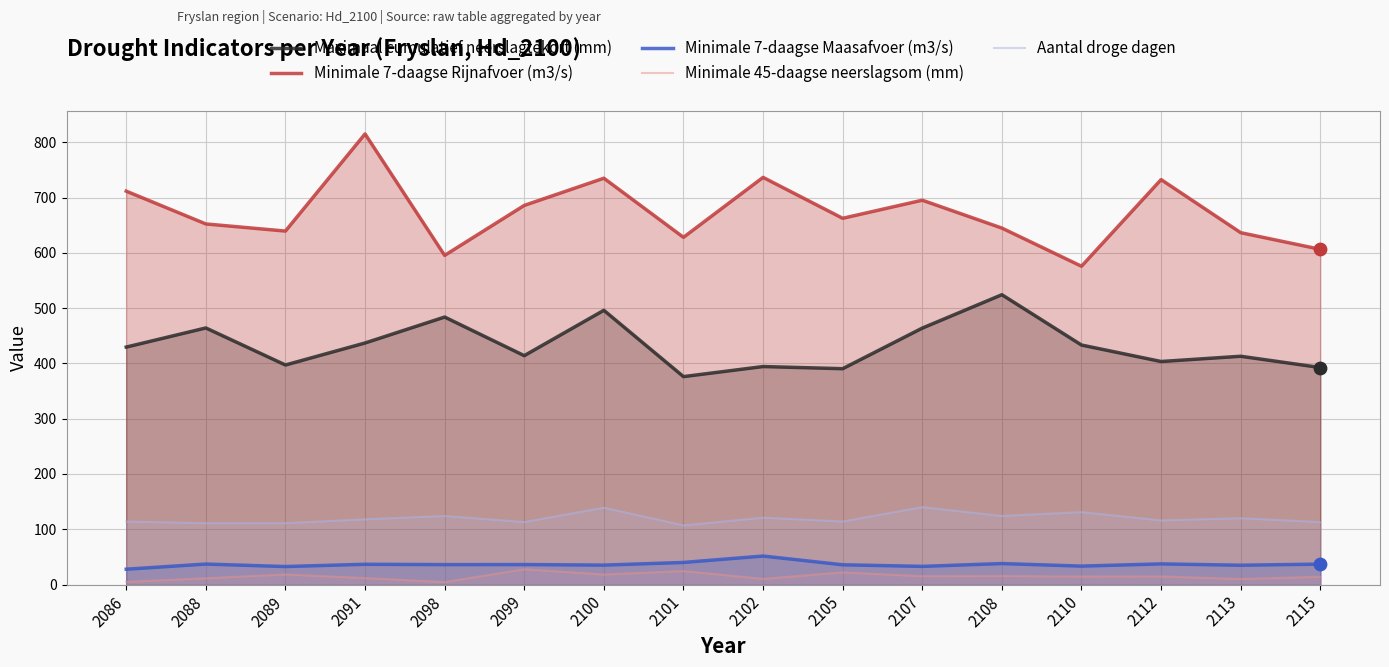

Which series has the widest spread of Y values?

Minimale 7-daagse Rijnafvoer (m3/s)